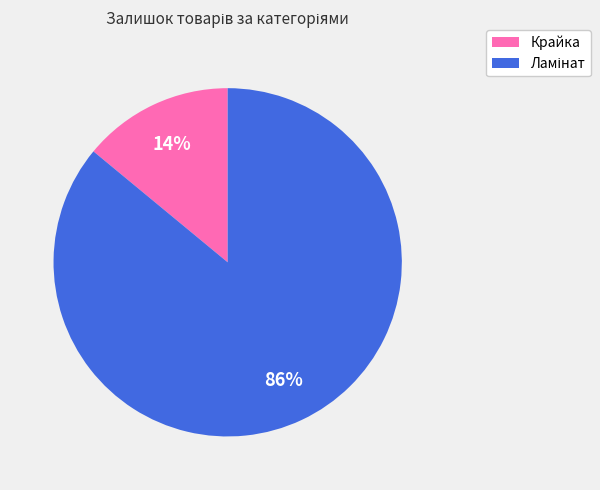

Which category has the smallest portion of the pie?

Крайка